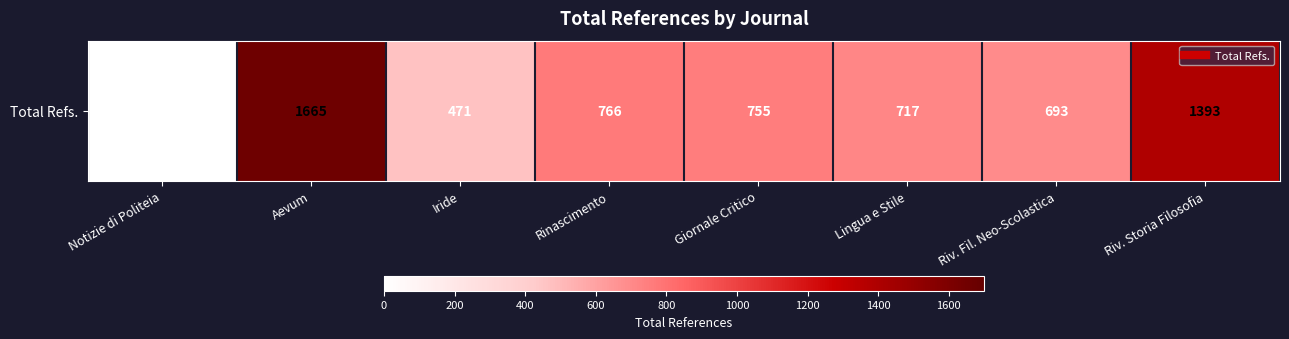

Count the number of data series in this chart.

1